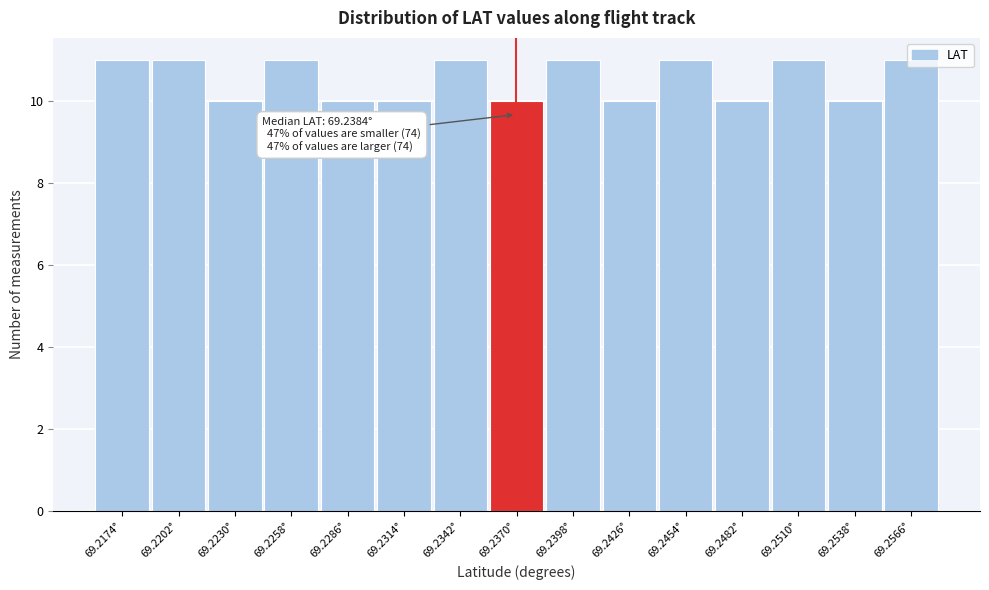

What is the sum of all values?

158